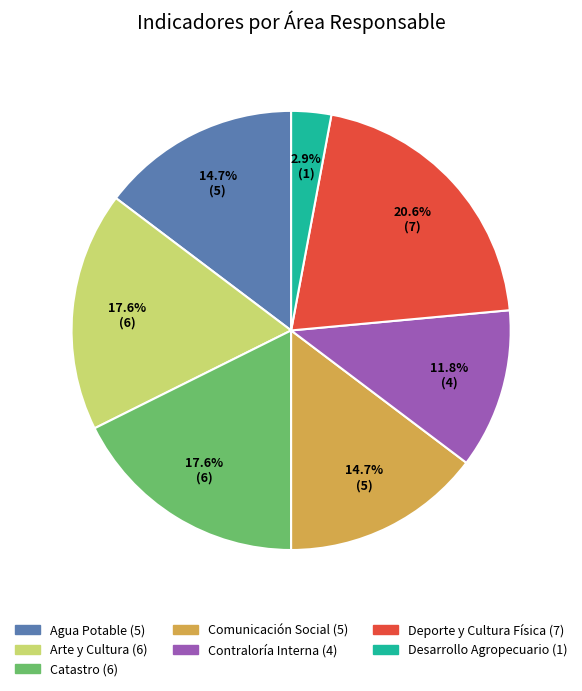

What percentage is the Comunicación Social slice, to the nearest percent?

15%